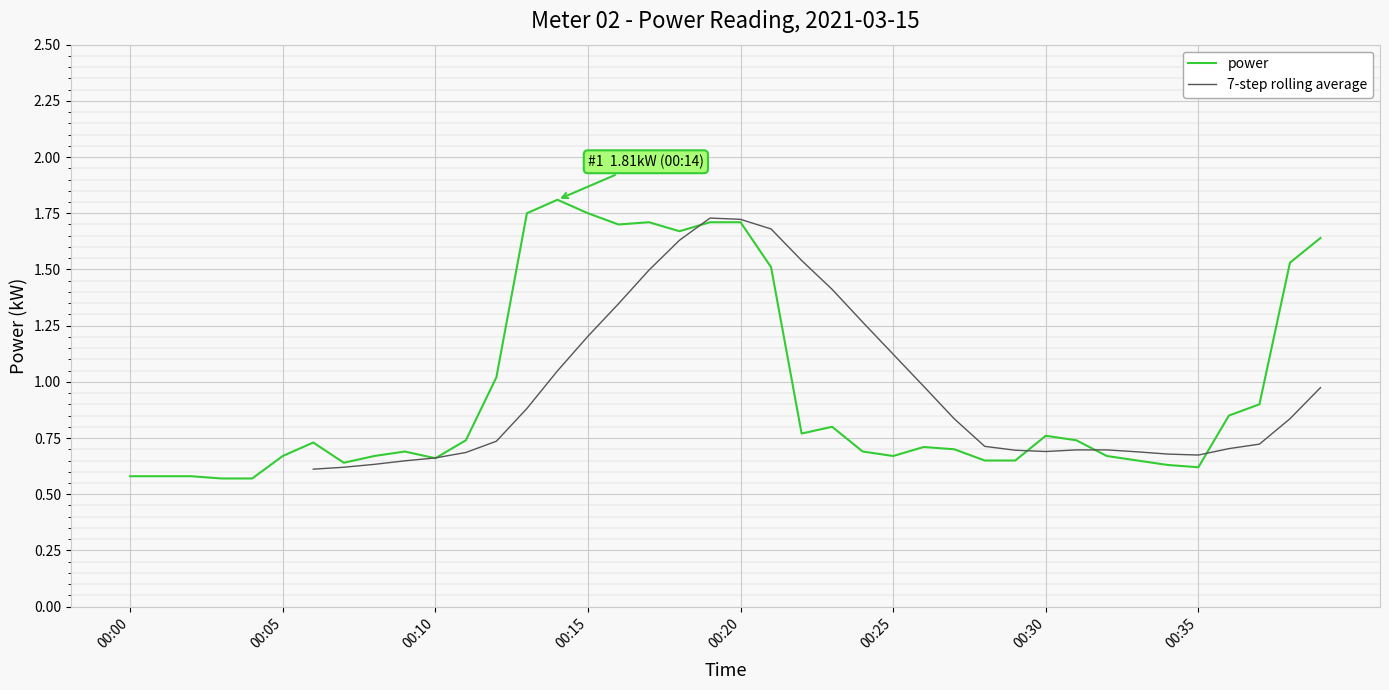

Which has a higher value, 2021-03-15T00:01:00 or 2021-03-15T00:03:00?

2021-03-15T00:01:00